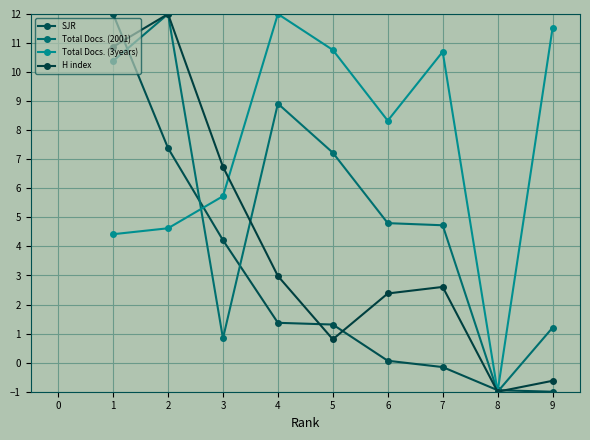

What is the sum of all H index values?

36.8